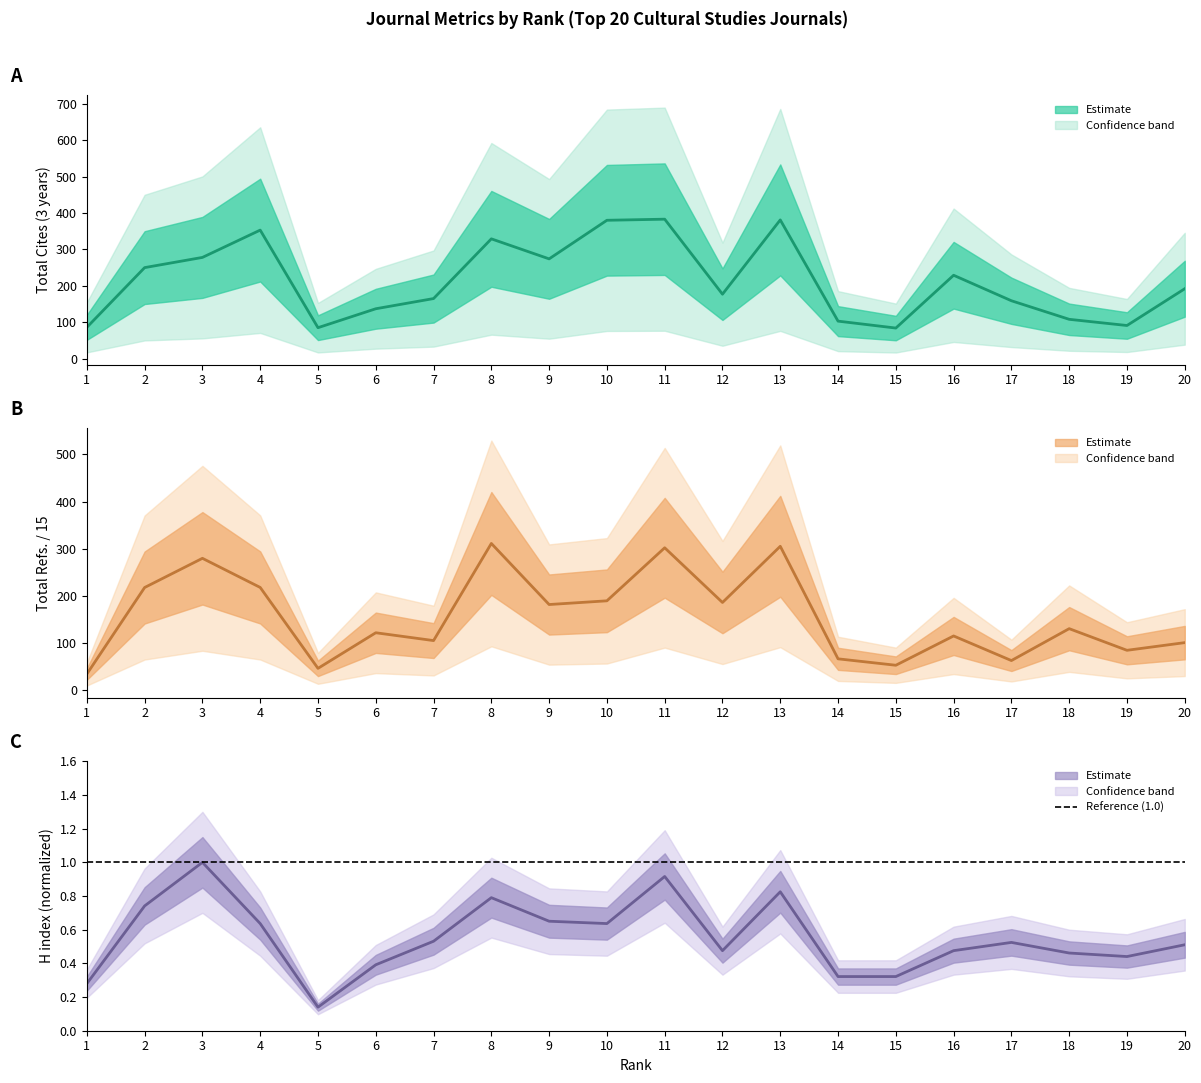

What is the difference between the maximum and minimum values in the H index series?

0.9